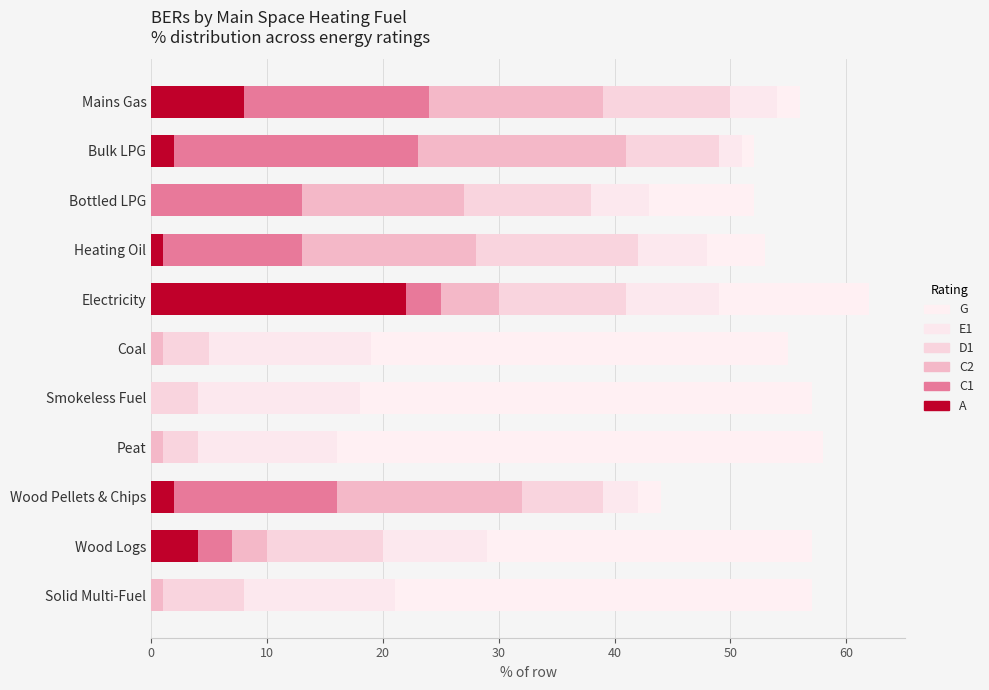

How many distinct data groups are displayed?

6